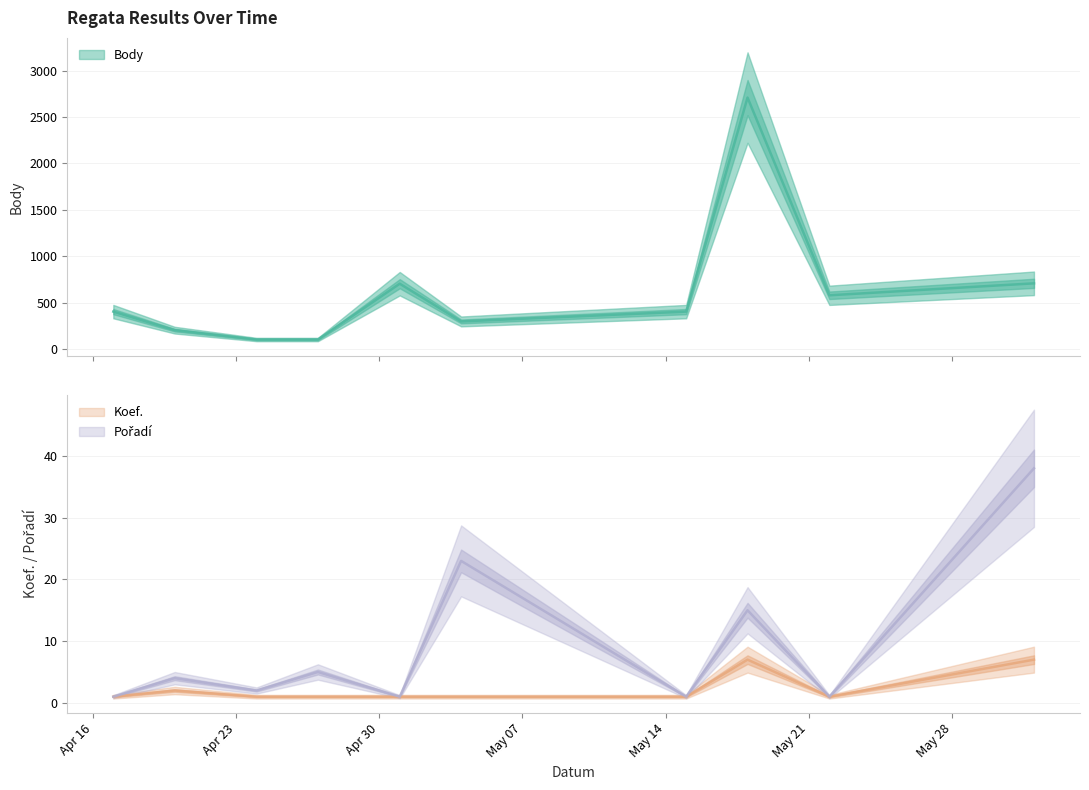

Is it true that Body equals 202 at 2024-04-20?

True